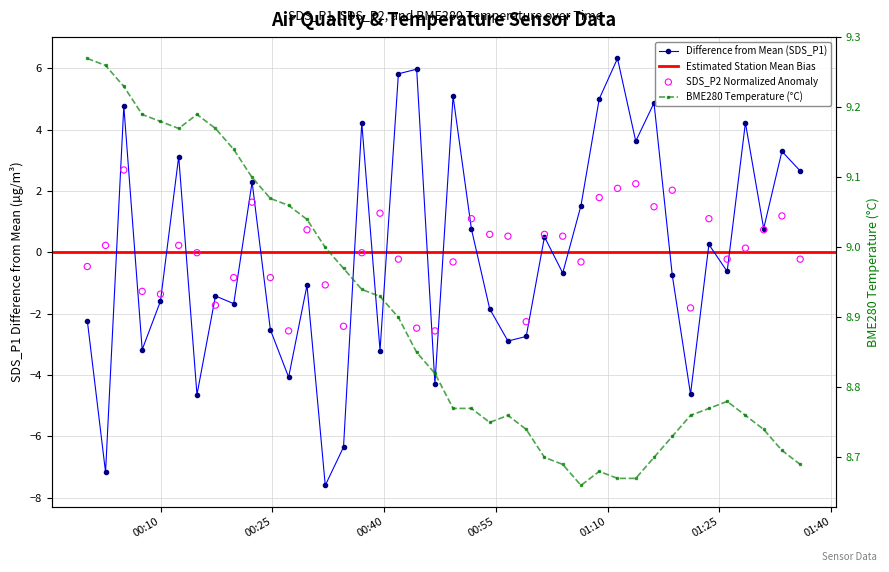

Which series has the largest total across all categories?

BME280_temperature